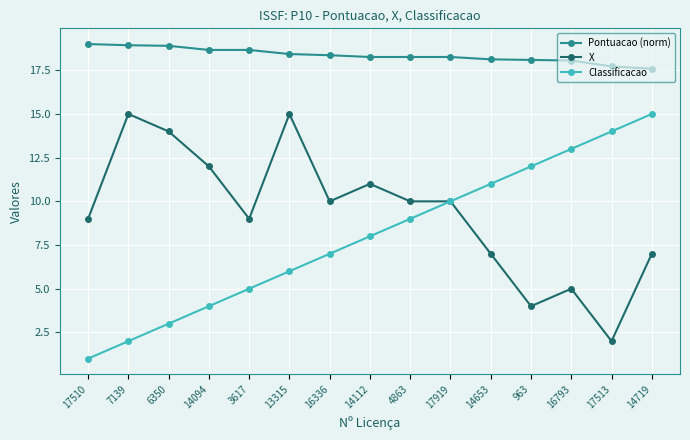

True or false: Classificacao has a value of 13.0 at 14112.

False